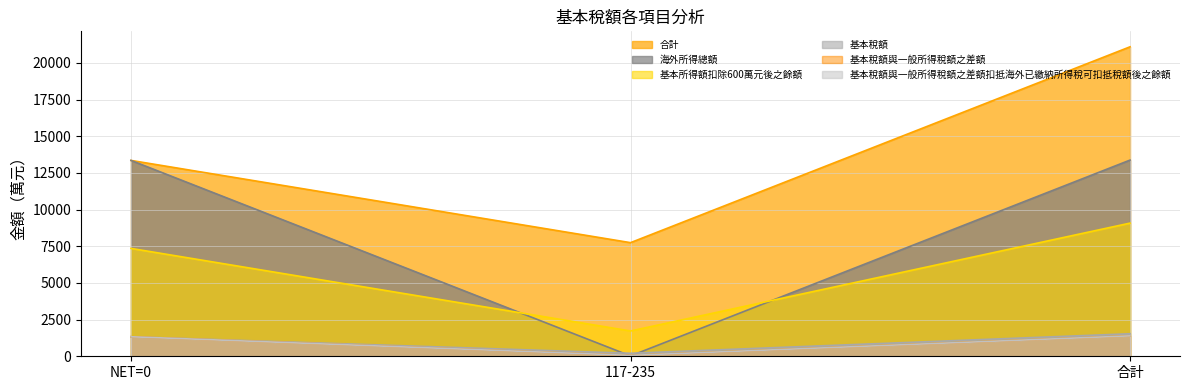

What is the average value of the 基本所得額扣除600萬元後之餘額 series?

6054